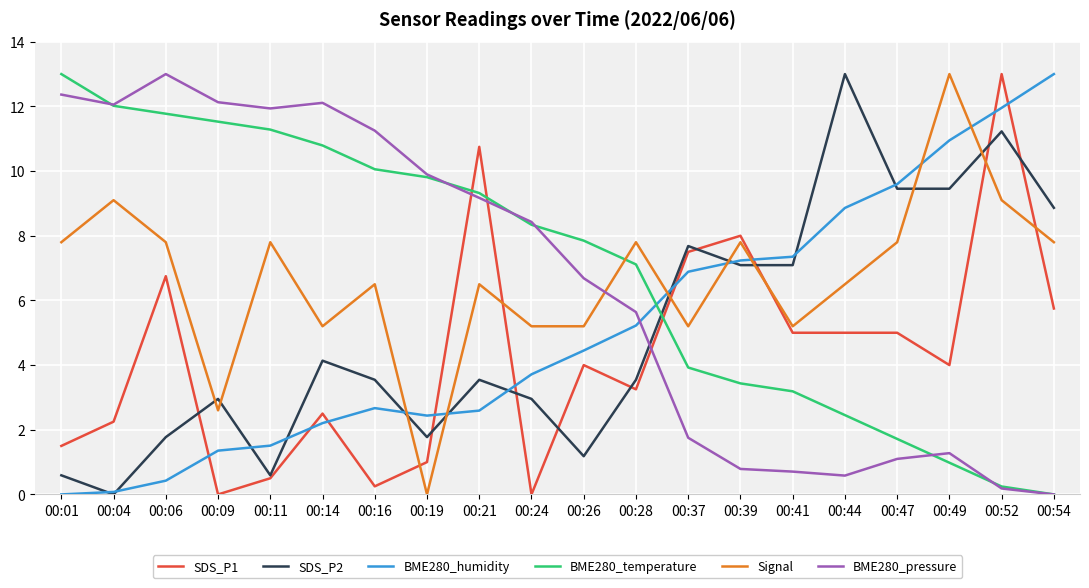

True or false: Signal and BME280_humidity cross at least once.

True